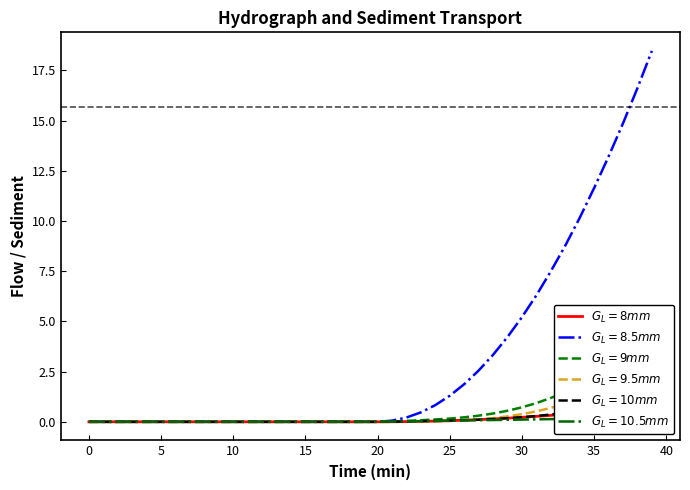

How many data points does each series have?

40